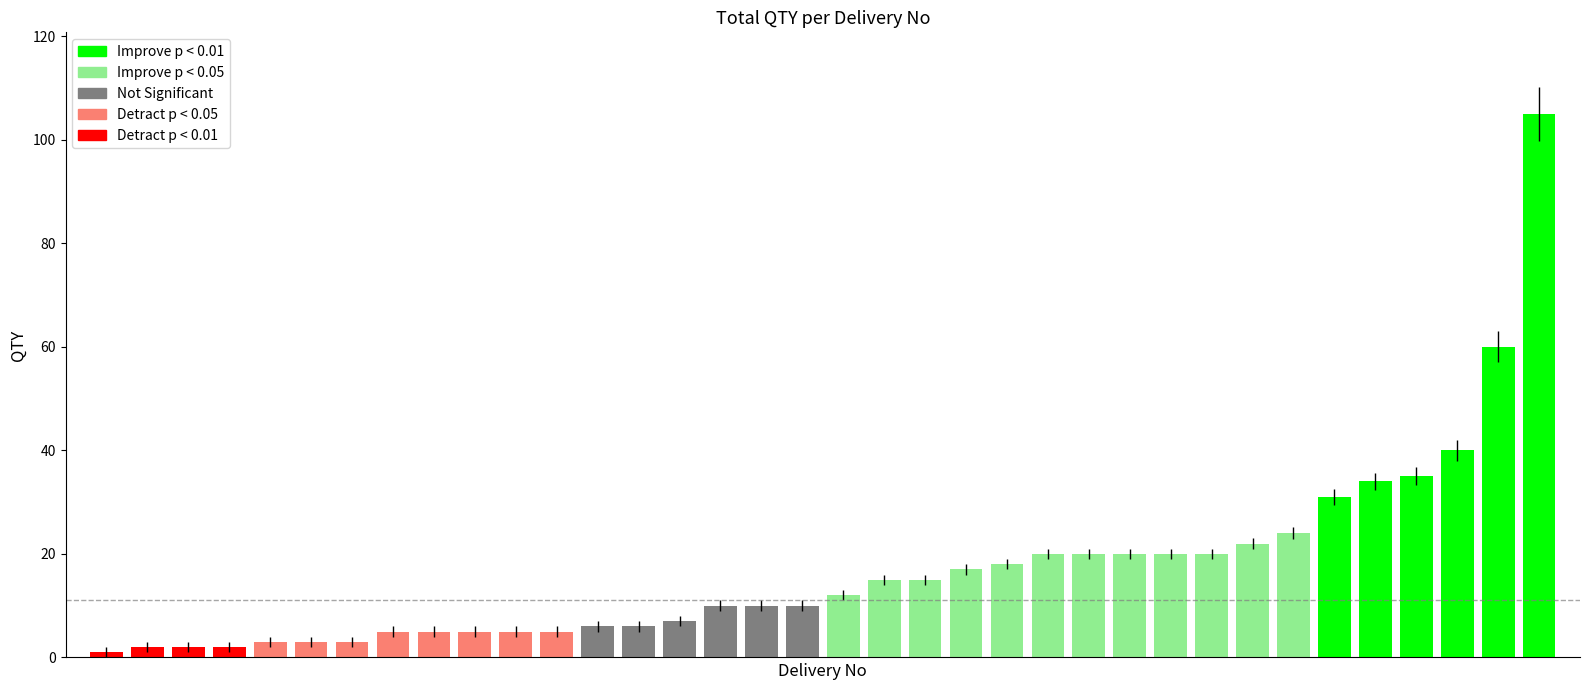

What is the greatest value displayed?

105